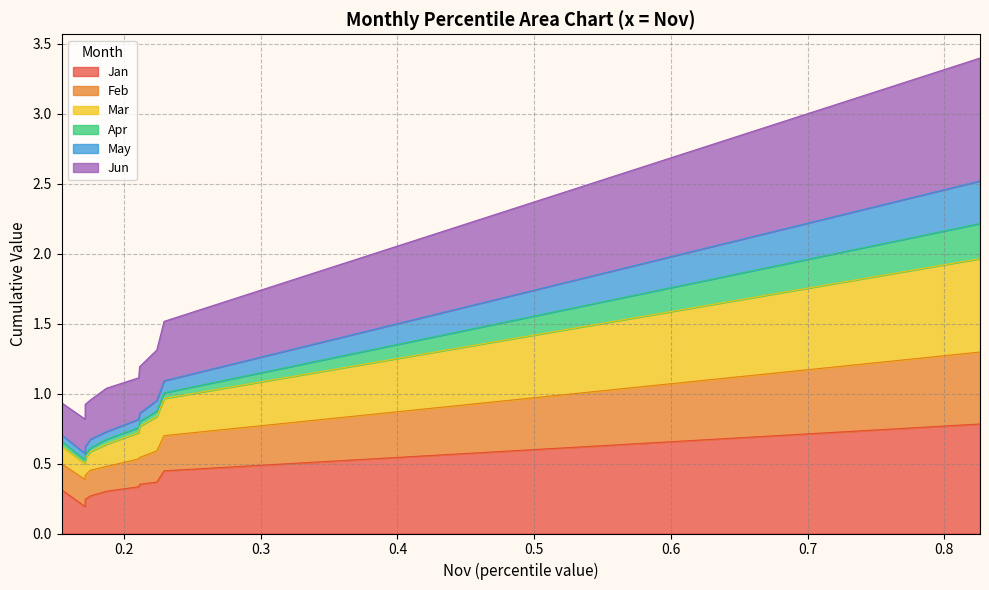

True or false: Jun and Feb intersect in this chart.

False